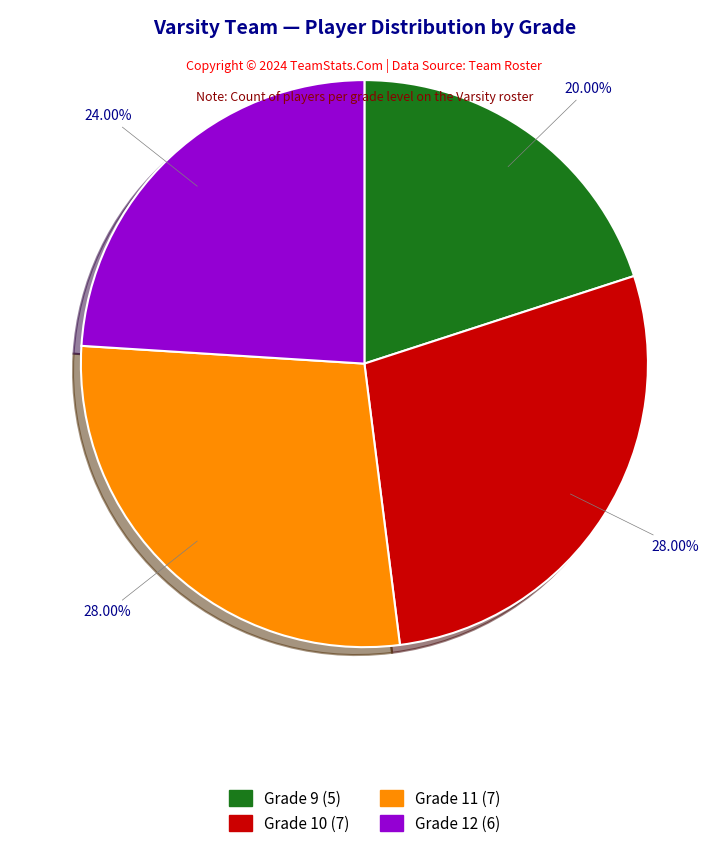

To the nearest percent, what is the combined percentage of Grade 9 and Grade 10?

48%